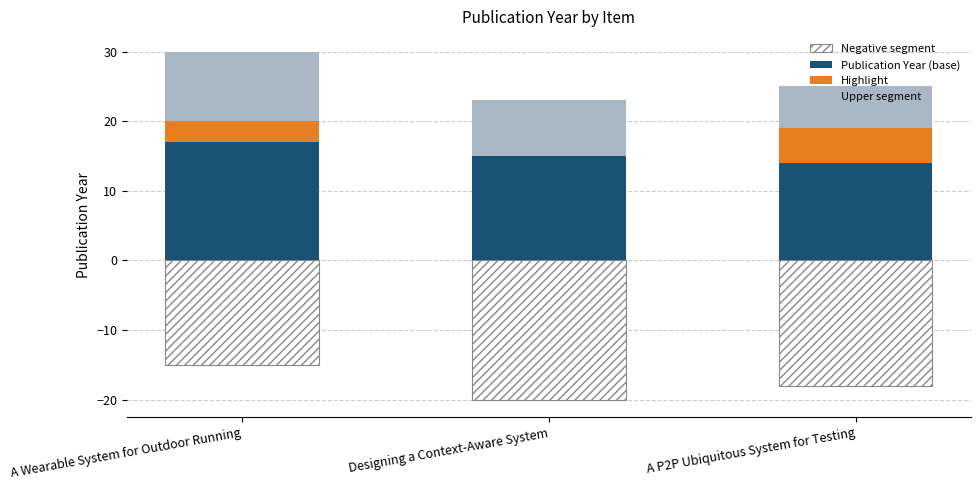

How many data points in Upper segment are above 8?

1